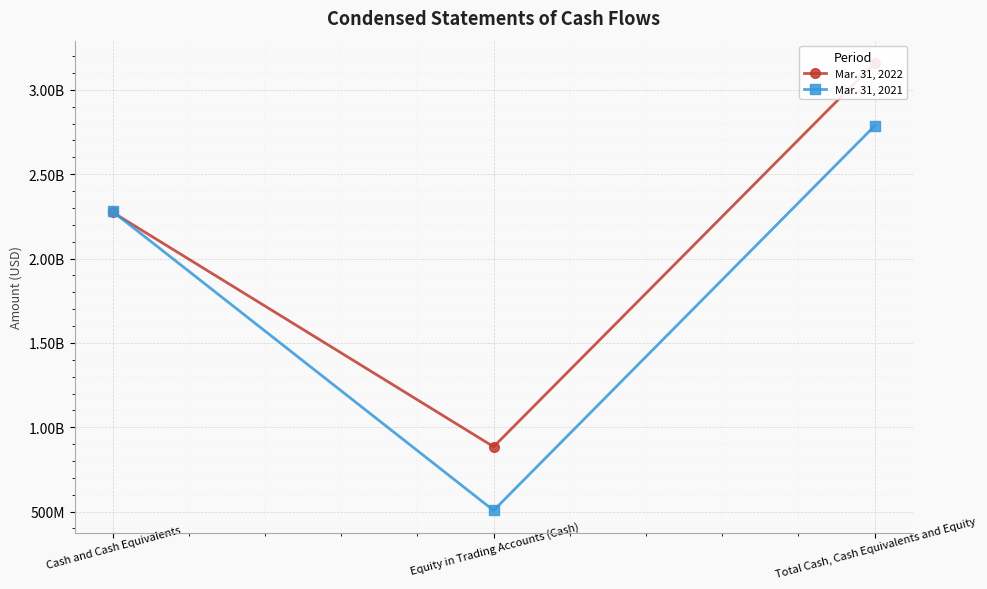

At which label is Mar. 31, 2021 closest to 1646492609?

Cash and Cash Equivalents